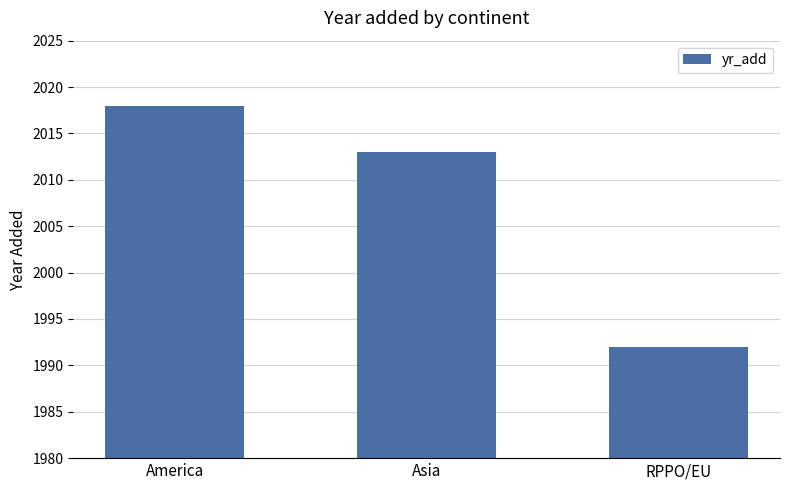

Rank the categories by value from lowest to highest.

RPPO/EU, Asia, America